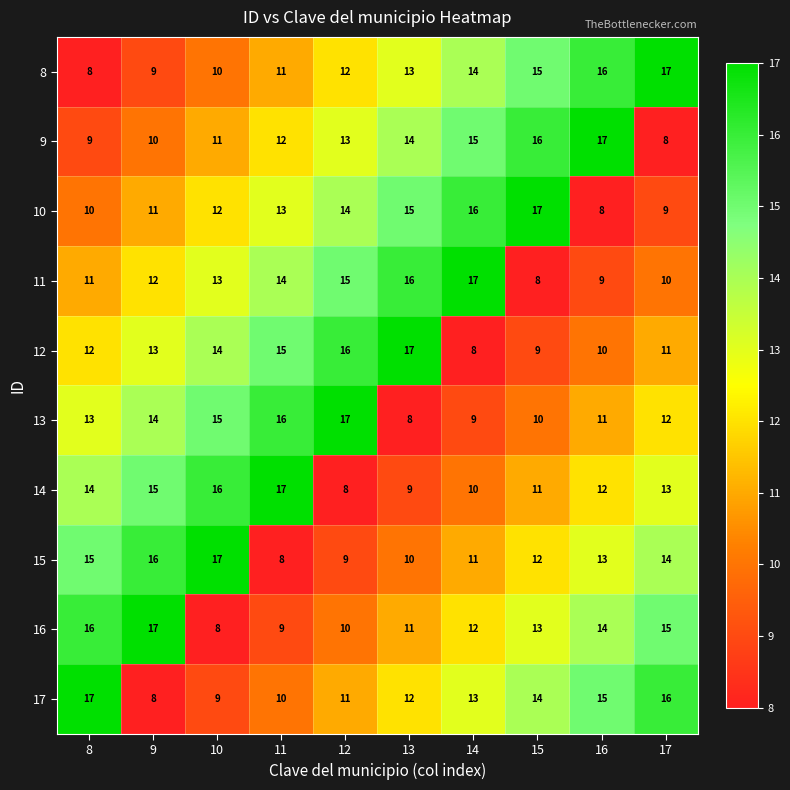

Where does the 15 series first go above 13?

8